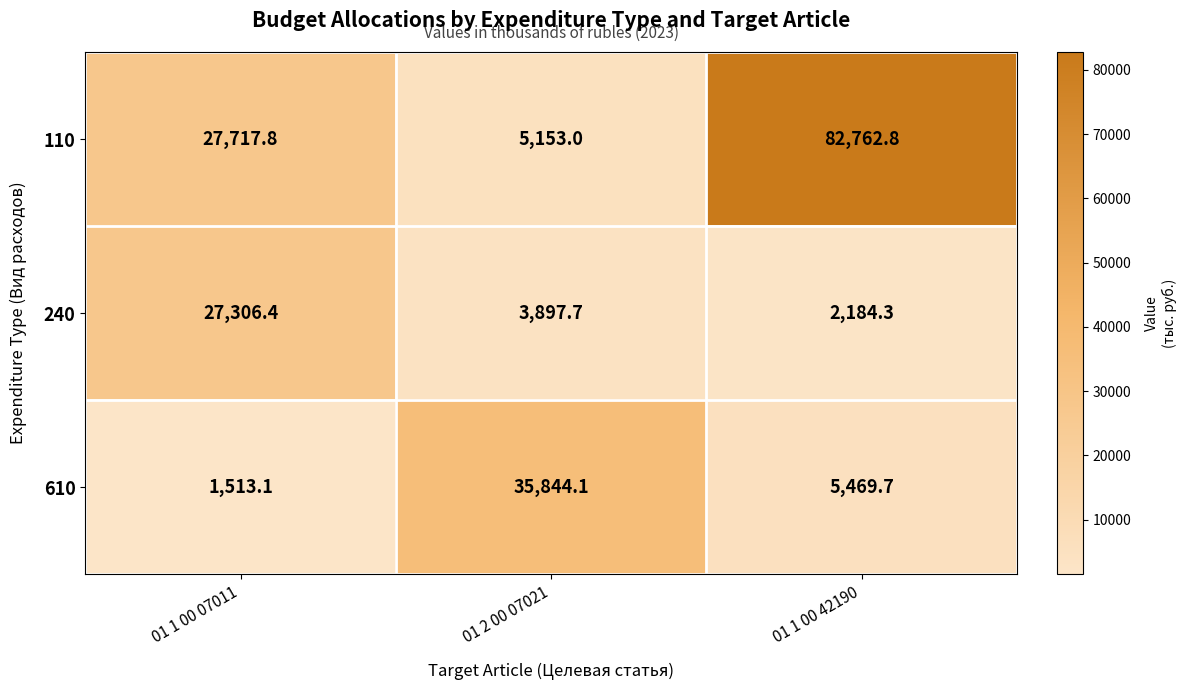

What is the sum of the 110 values at 01 1 00 42190 and 01 2 00 07021?

87915.8